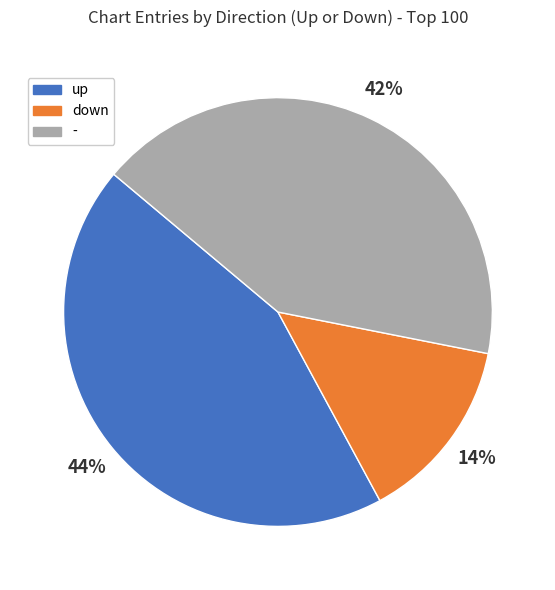

Count the number of slices in the pie.

3